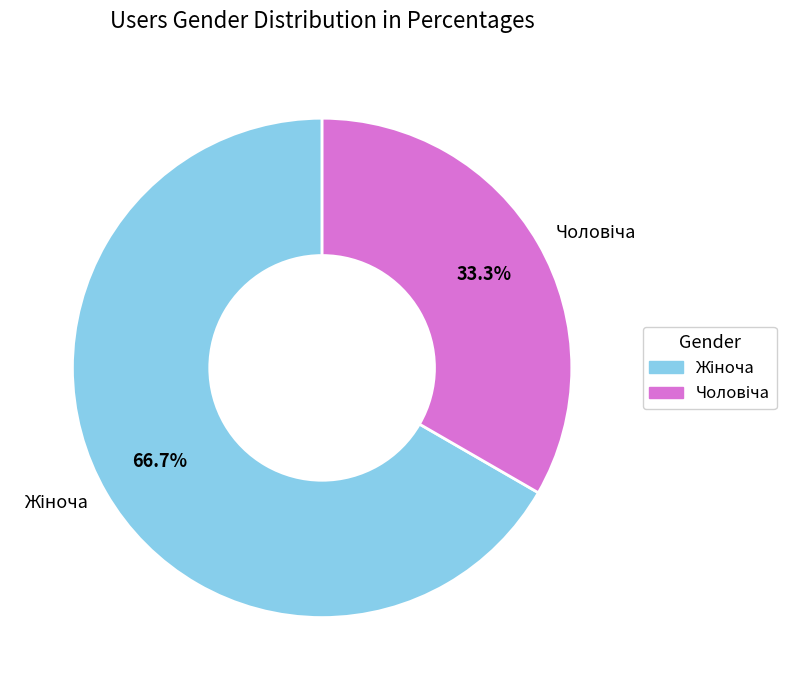

Is there a majority slice in this chart?

Yes